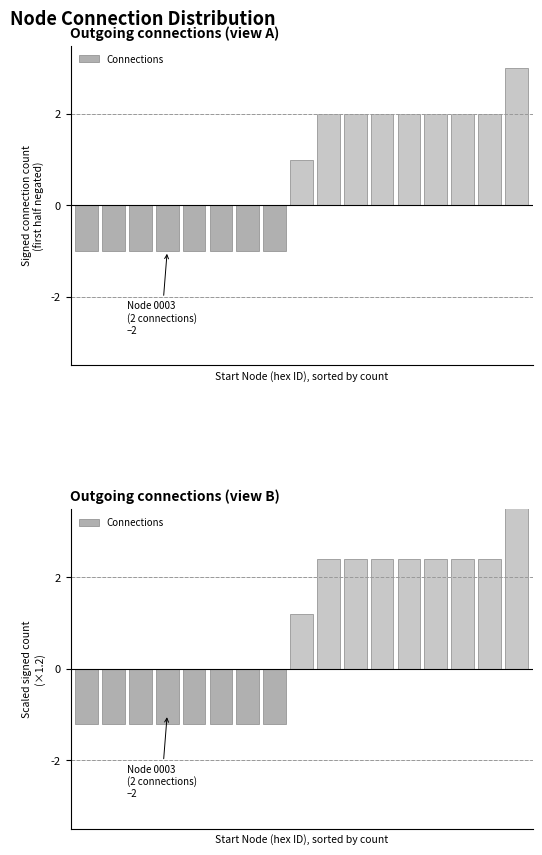

Reading right to left, extract all data points from this chart.

3.6	2.4	2.4	2.4	2.4	2.4	2.4	2.4	1.2	-1.2	-1.2	-1.2	-1.2	-1.2	-1.2	-1.2	-1.2